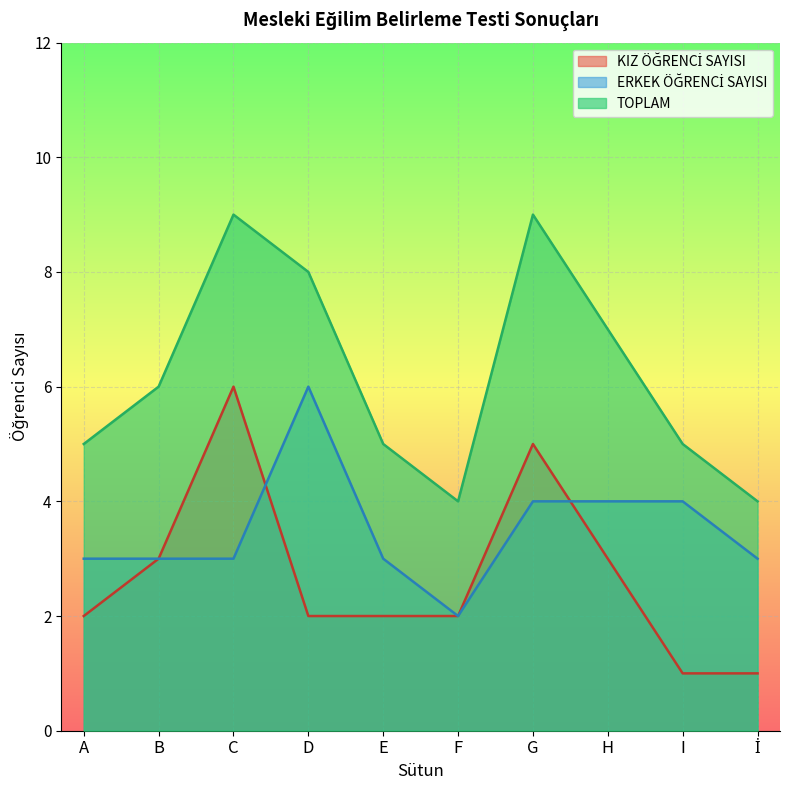

At which category is the sum across all series the highest?

C